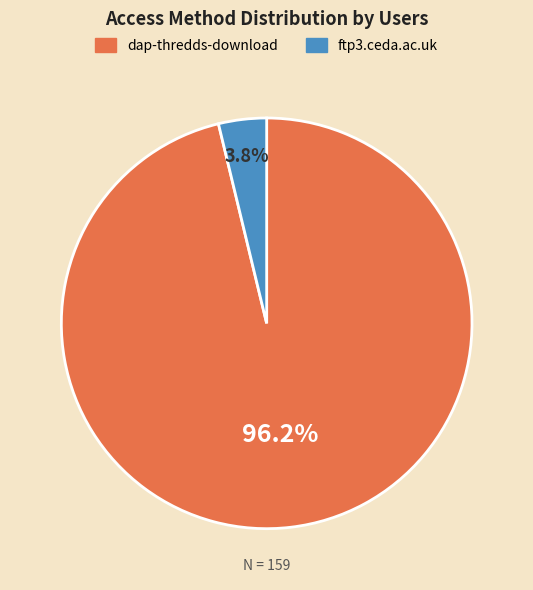

Rank the categories by value from highest to lowest.

dap-thredds-download, ftp3.ceda.ac.uk